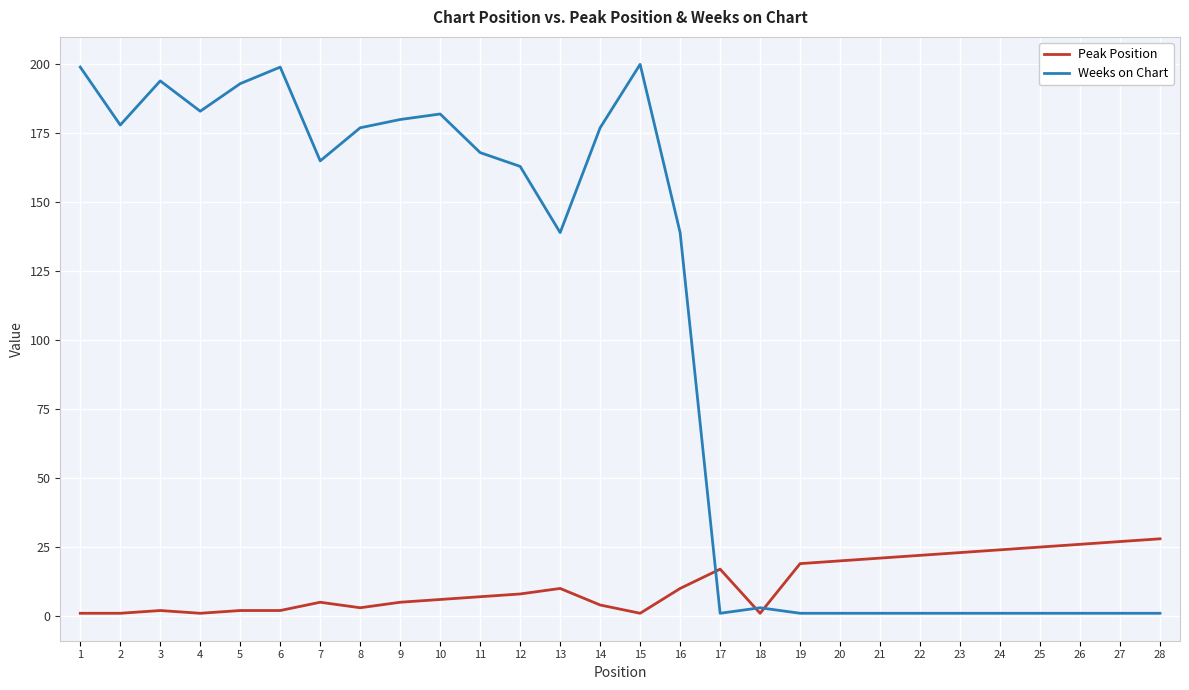

What is the greatest value displayed?

200